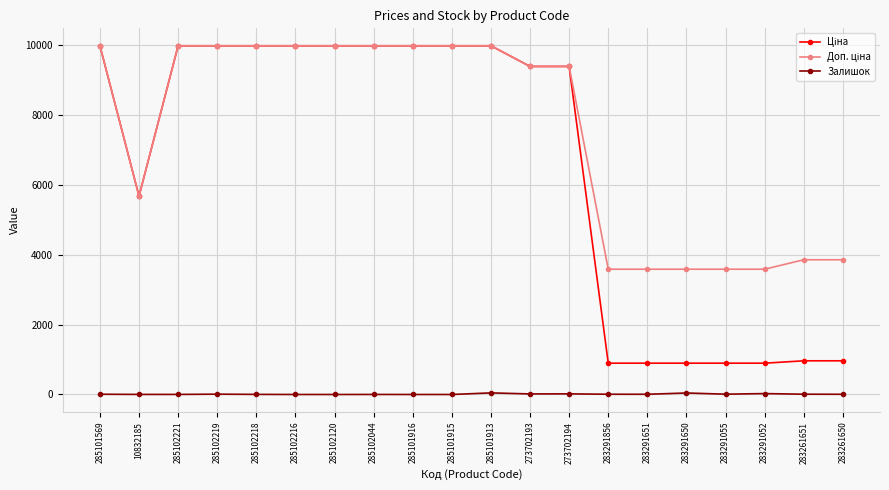

What is the difference between the highest and lowest values at 285102216?

9975.0